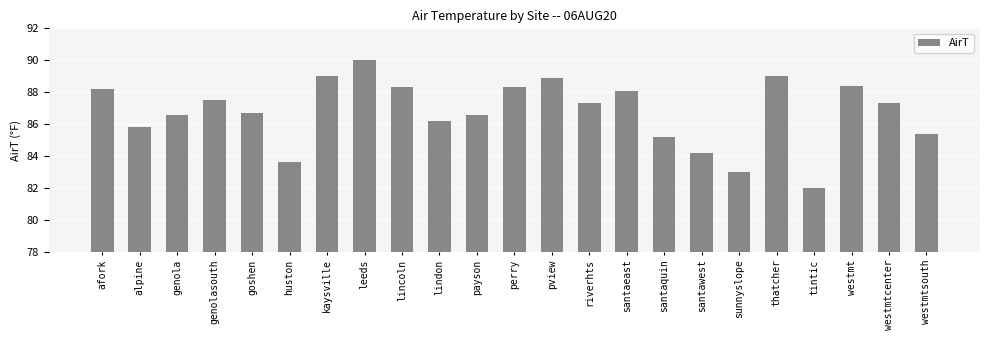

What is the change in value from alpine to huston?

-2.2